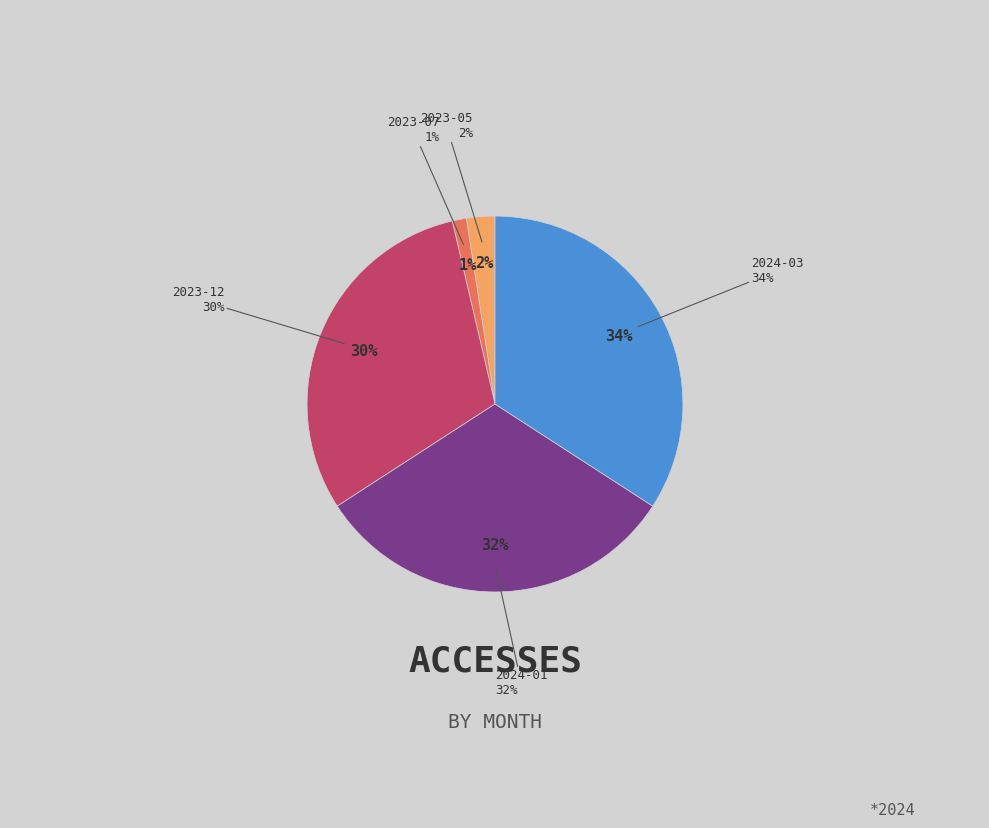

How many slices are in this pie chart?

5